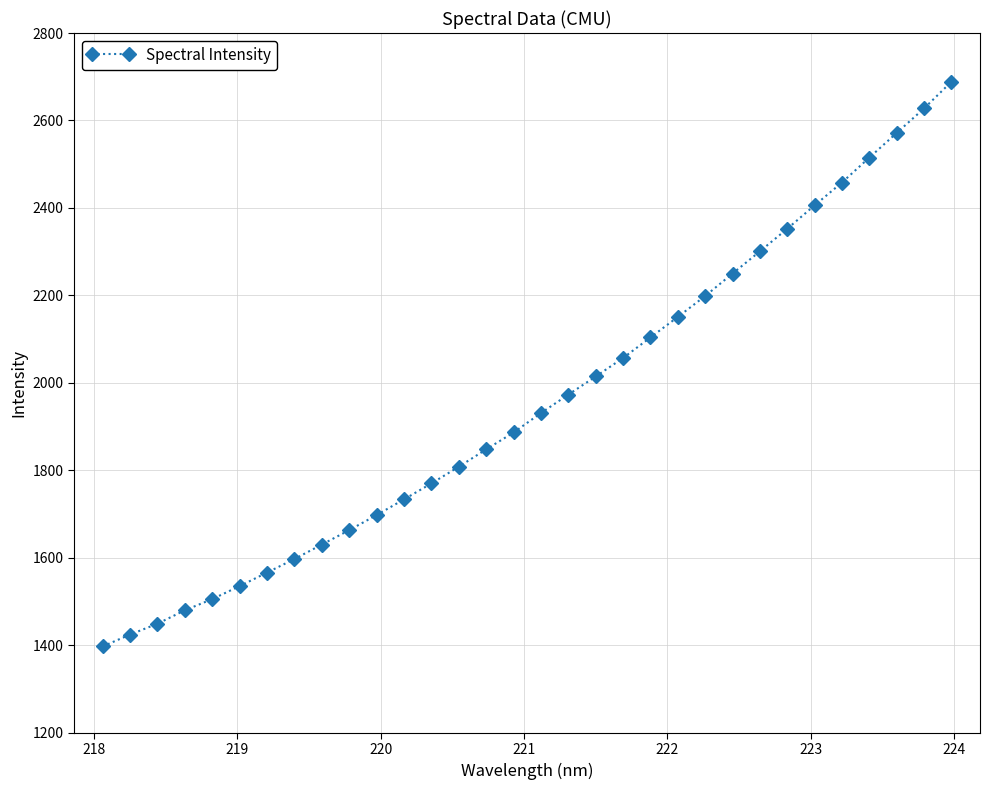

What is the value of the 12th point from the left?

1733.8